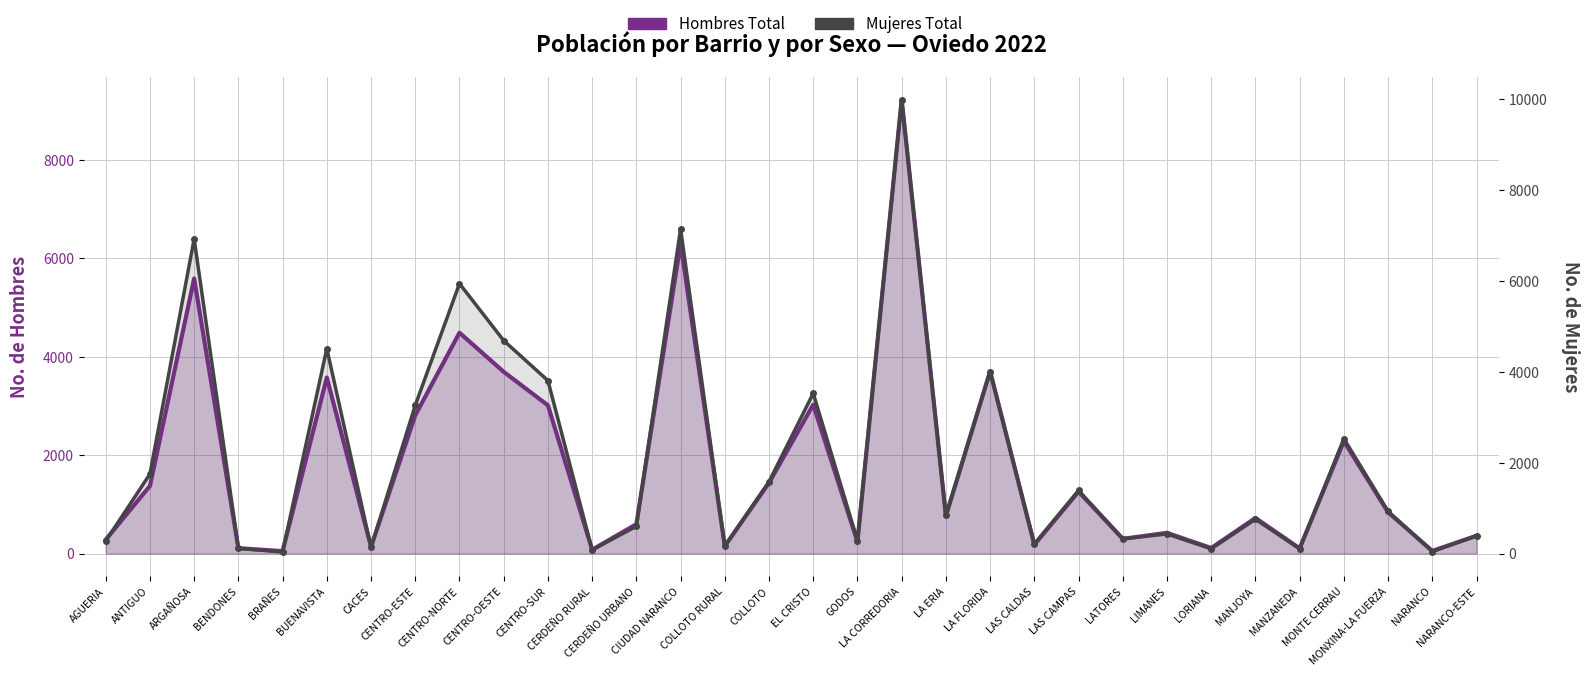

In Mujeres Total, how many points are lower than both neighbors (excluding endpoints)?

11